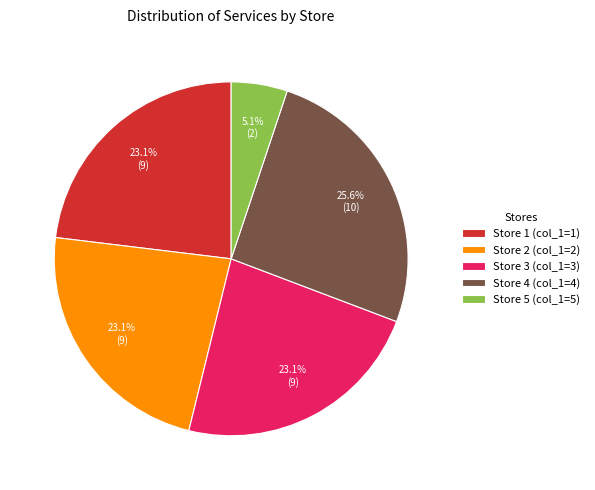

How many segments does this pie chart have?

5